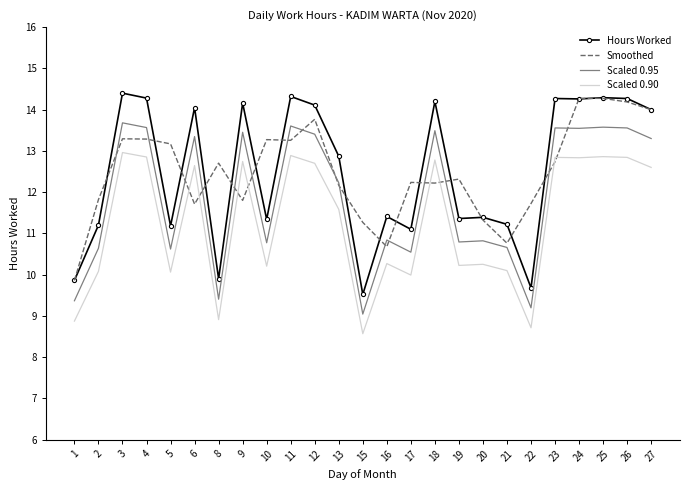

What is the difference between the maximum and minimum values in the Scaled 0.95 series?

4.6